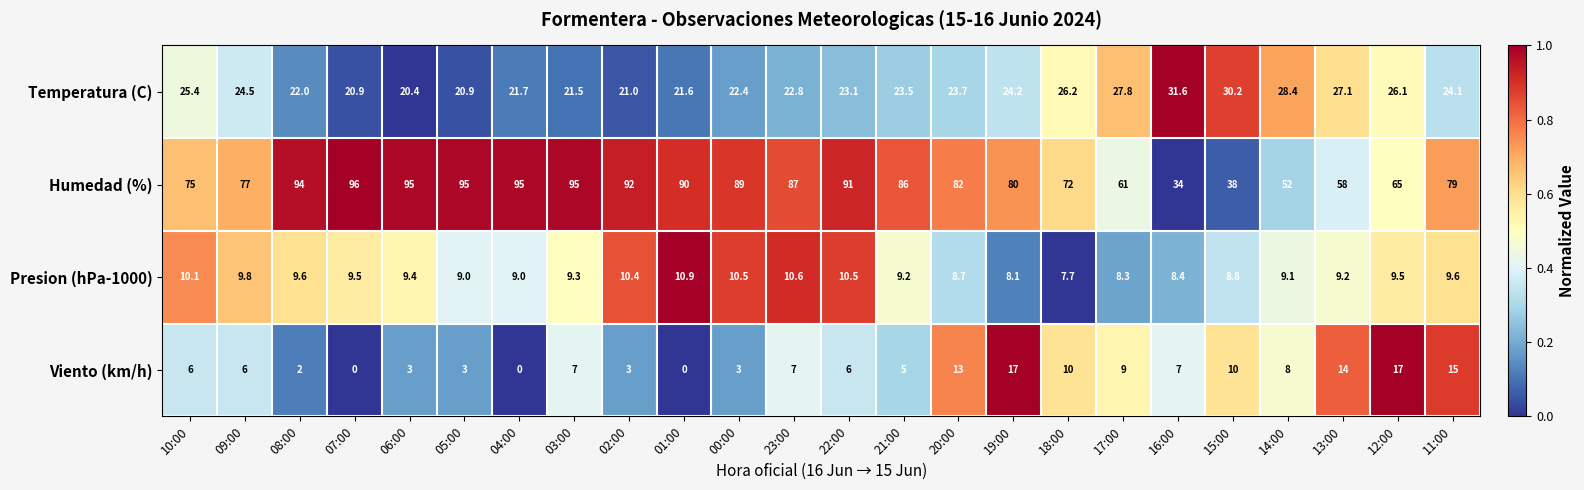

List the series in order of their peak value, highest first.

Humedad (%), Temperatura (C), Viento (km/h), Presion (hPa-1000)